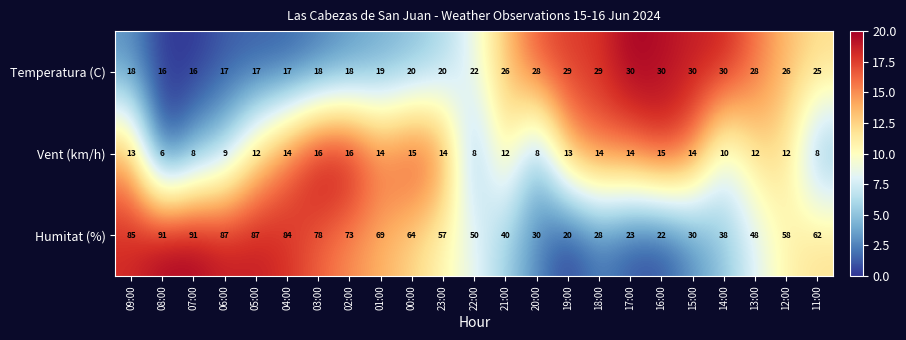

Rank the series by their maximum value, from highest to lowest.

Humitat (%), Temperatura (C), Vent (km/h)